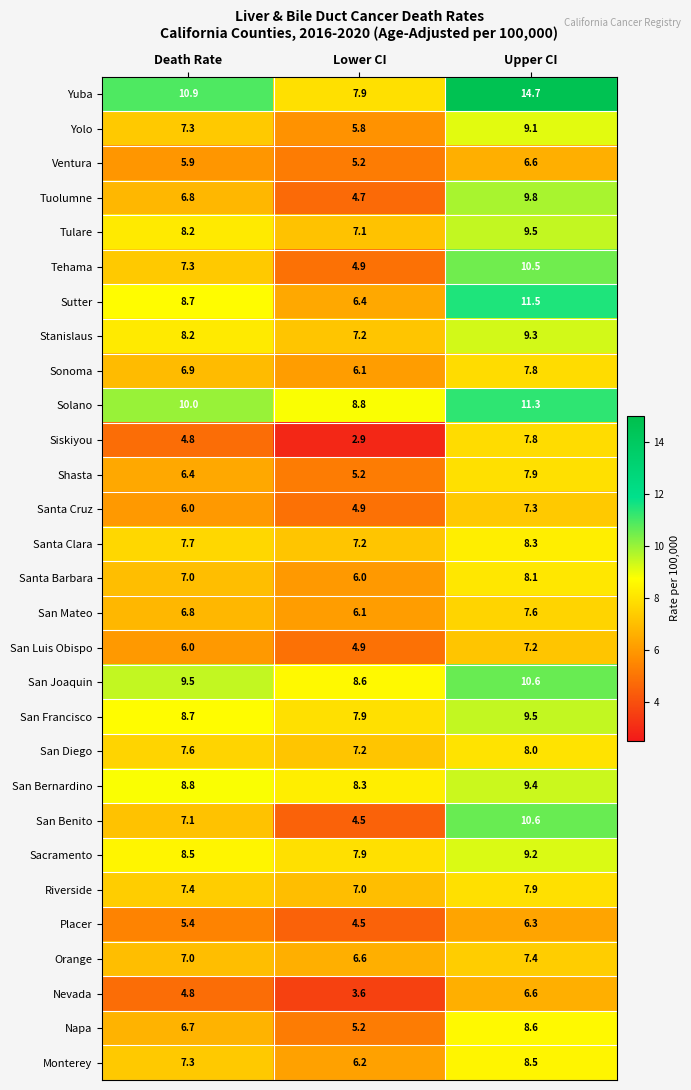

Rank the categories by San Mateo value from lowest to highest.

Lower CI, Death Rate, Upper CI